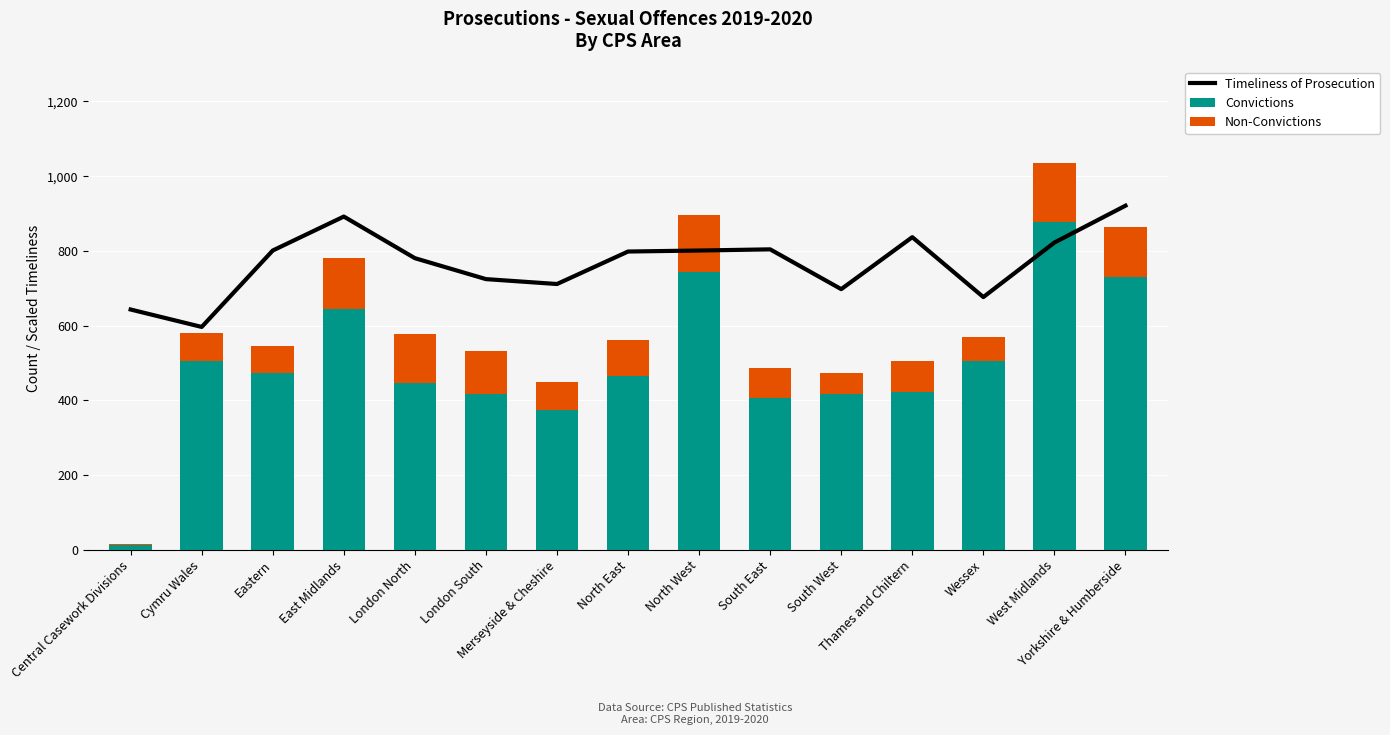

List the series in order of their overall mean, highest first.

Timeliness of Prosecution, Convictions, Non-Convictions